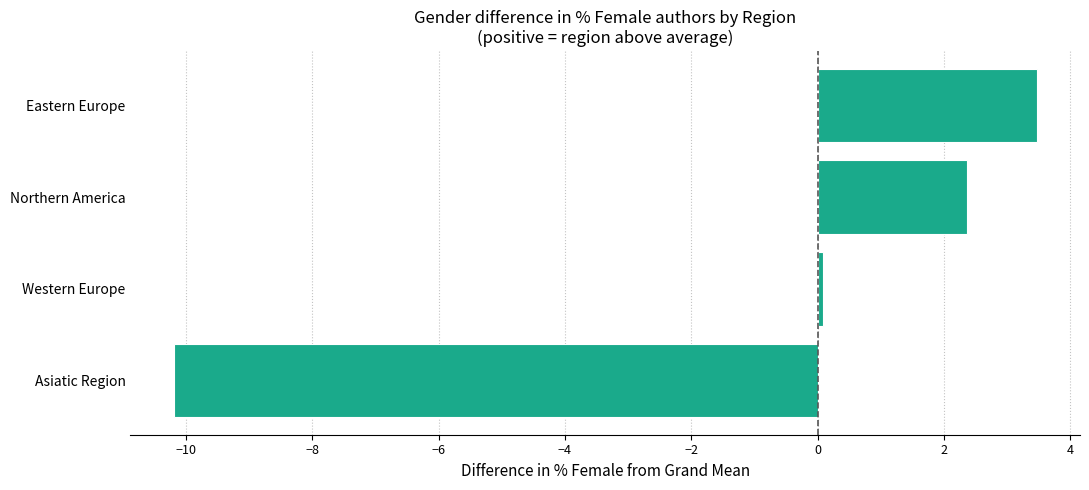

Read the value at Eastern Europe.

3.5